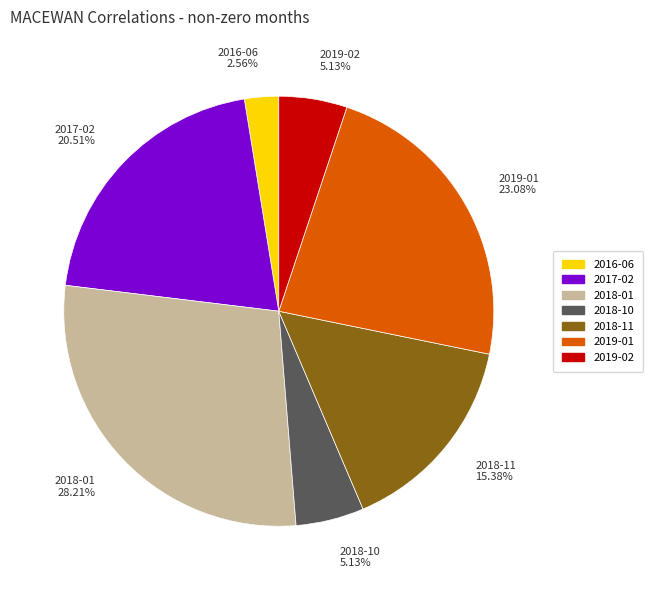

Which slice is the largest?

2018-01